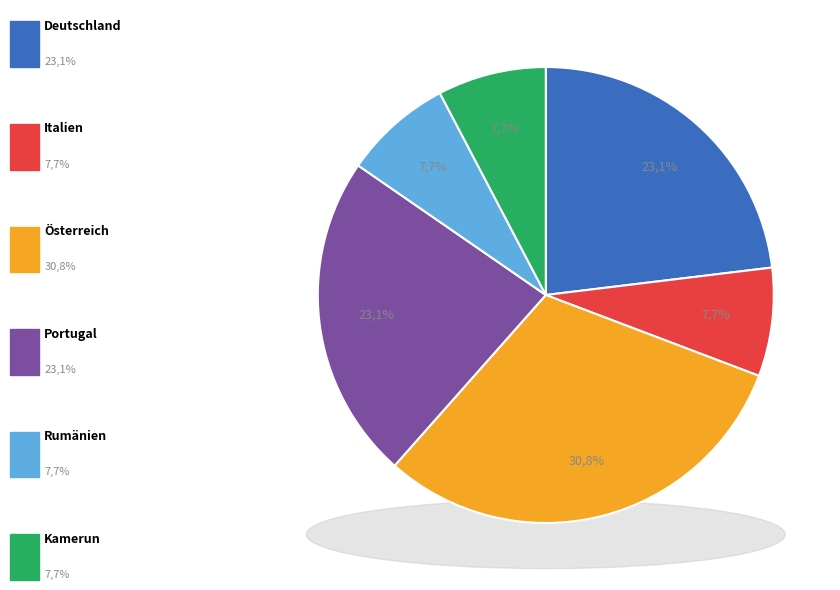

Does any single category account for the majority?

No